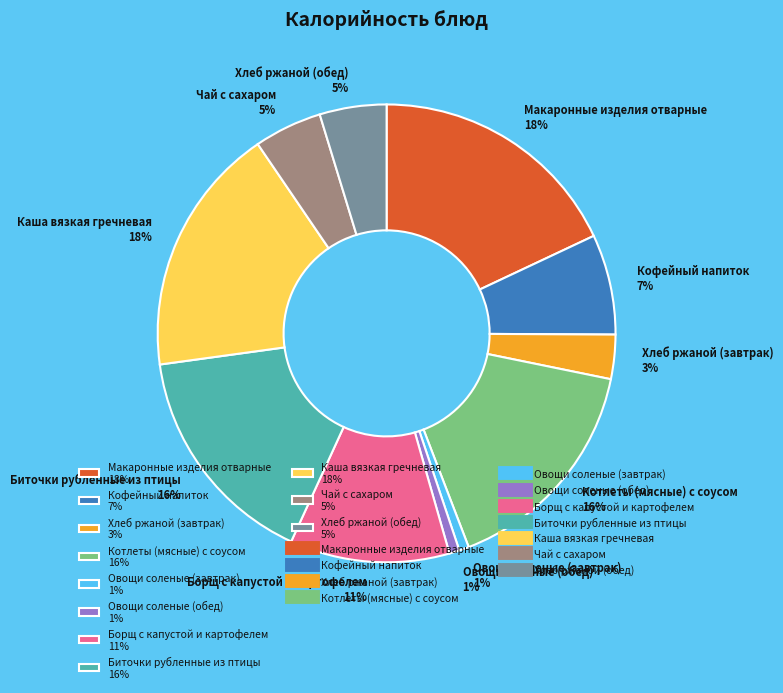

Combined, do Борщ с капустой и картофелем 11% and Макаронные изделия отварные 18% account for over 50%?

No